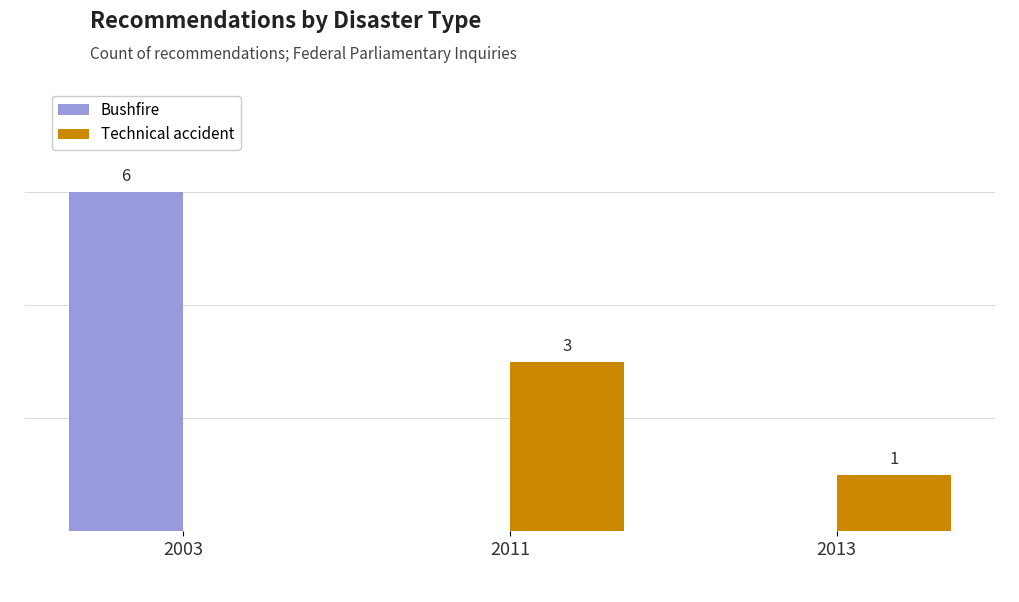

Between 2011 and 2013, which series saw the biggest shift?

Technical accident